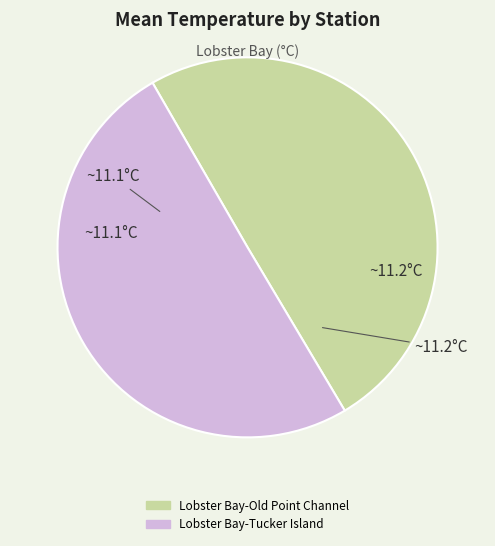

Count the number of slices in the pie.

2